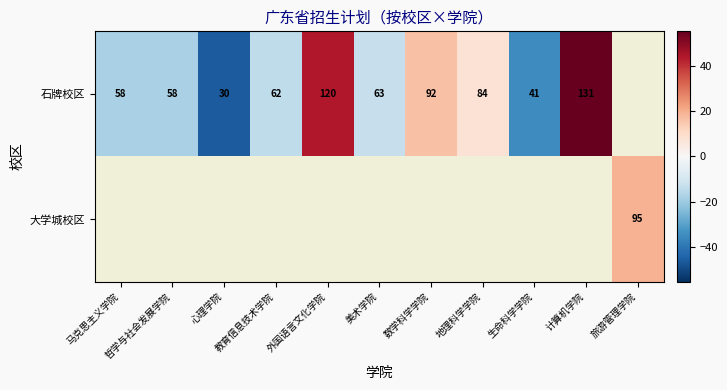

At 数学科学学院, list the series in order from largest to smallest.

石牌校区, 大学城校区